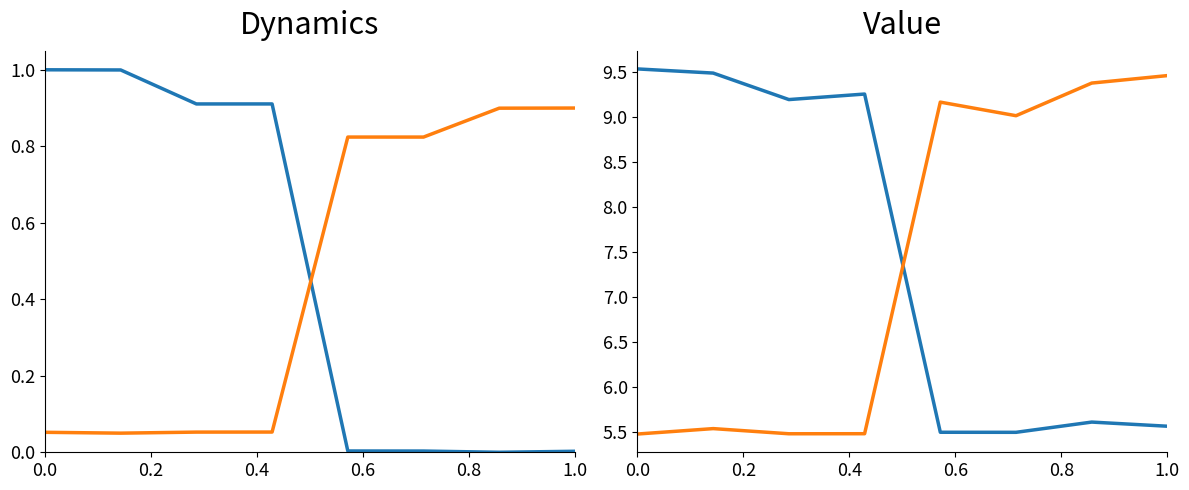

What value does the Key (reversed) series have at 0.4?

5.5